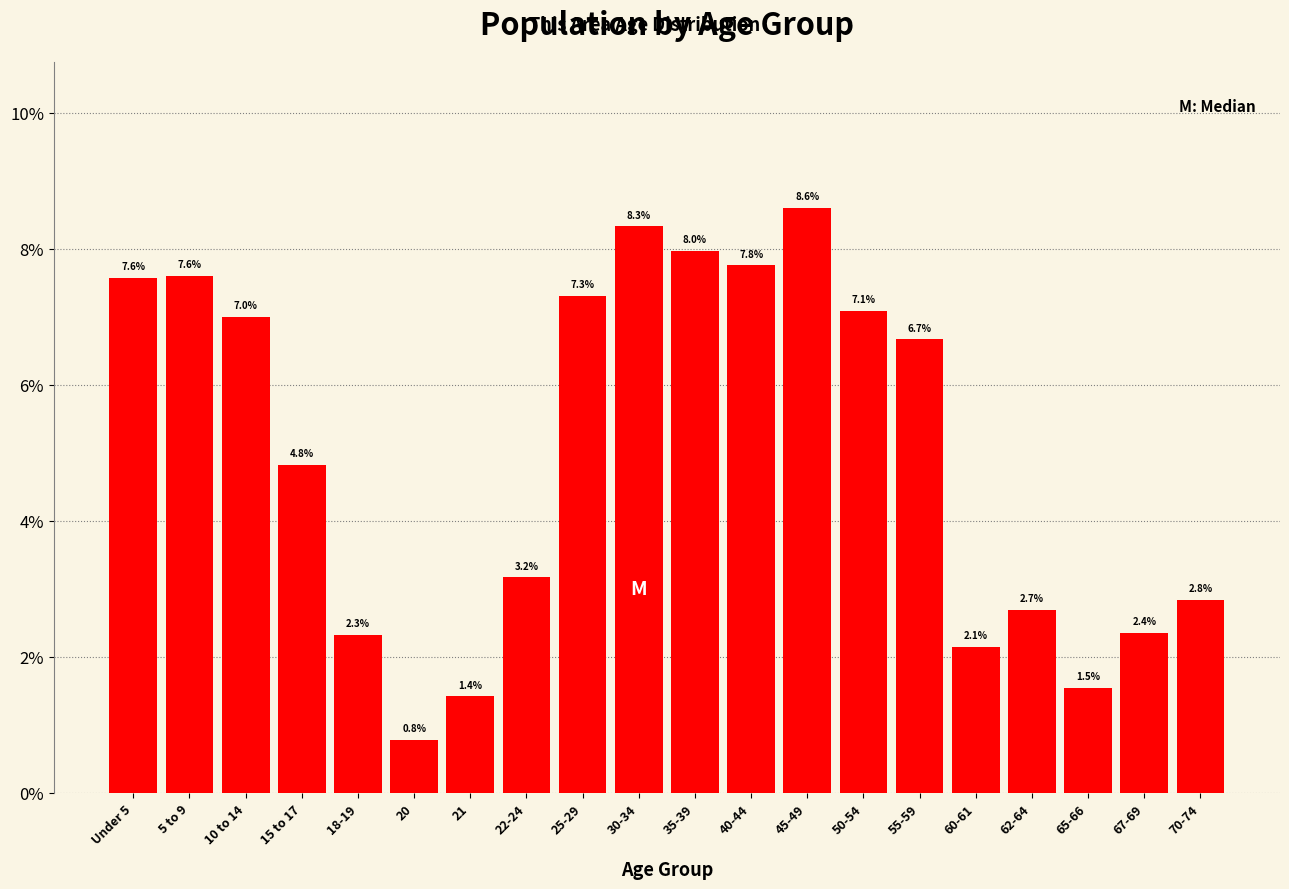

Reading right to left, what are all the values shown in this chart?

70-74=2.8	67-69=2.4	65-66=1.5	62-64=2.7	60-61=2.1	55-59=6.7	50-54=7.1	45-49=8.6	40-44=7.8	35-39=8.0	30-34=8.3	25-29=7.3	22-24=3.2	21=1.4	20=0.8	18-19=2.3	15 to 17=4.8	10 to 14=7.0	5 to 9=7.6	Under 5=7.6